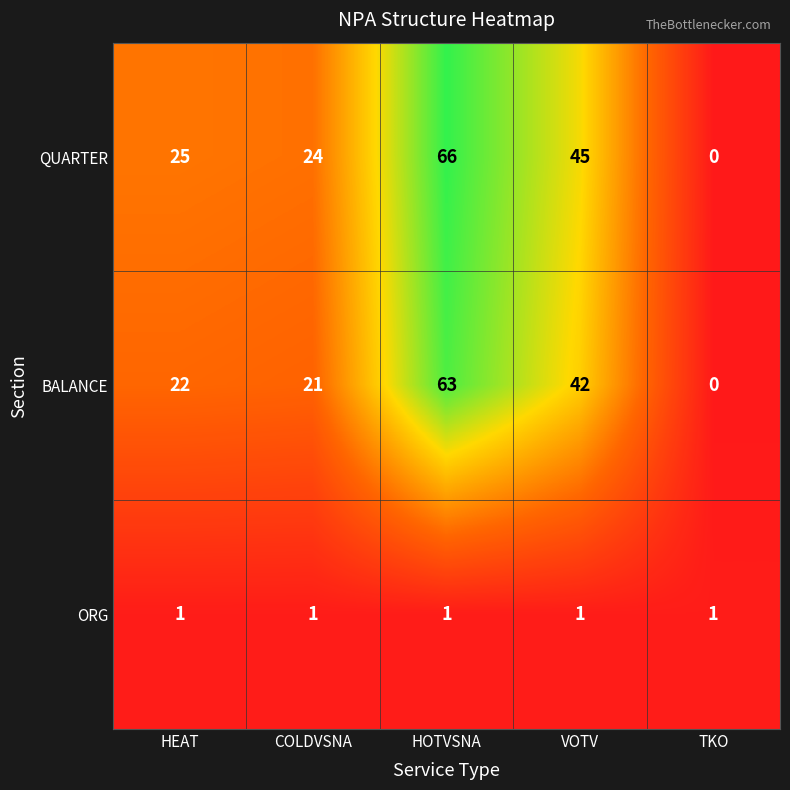

Between HOTVSNA and TKO, which series saw the biggest shift?

QUARTER